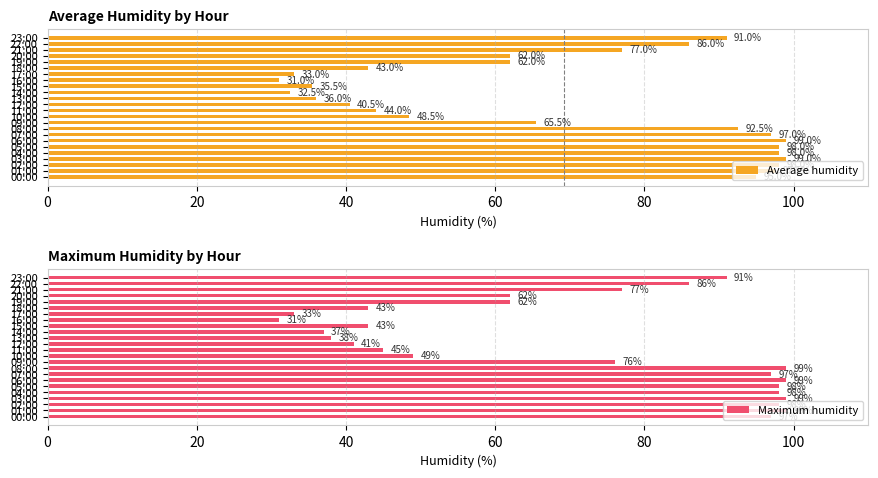

True or false: Maximum humidity has a value of 30.6 at 01:00.

False